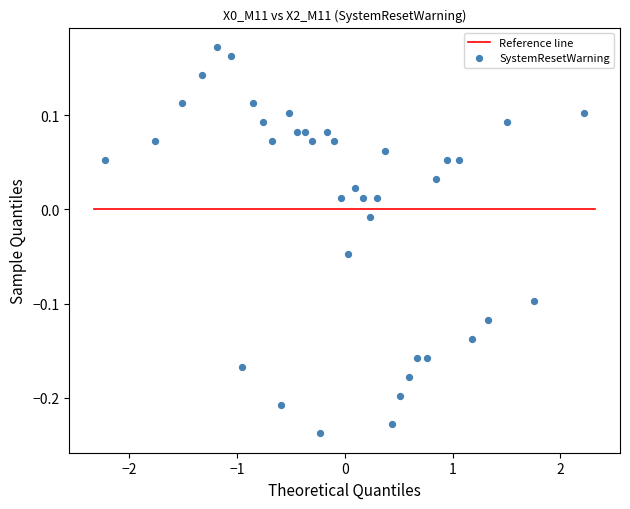

What is the range of X values (max minus min)?

4.4